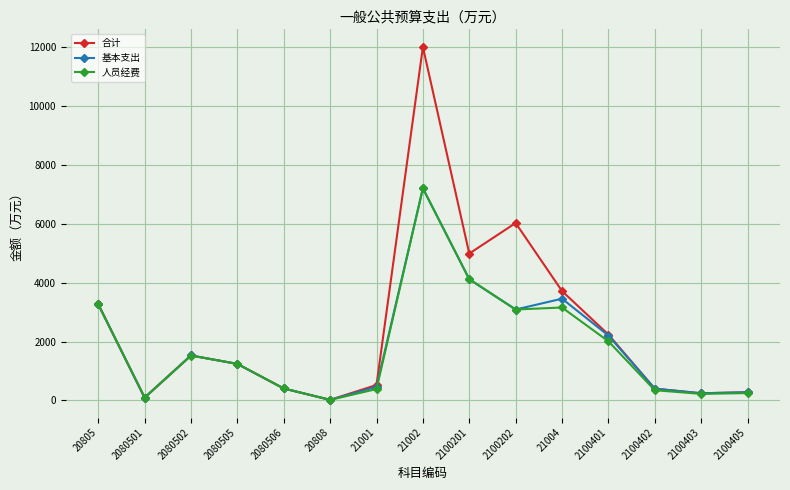

What is the value of the 人员经费 point at the 9th from the left?

4115.3